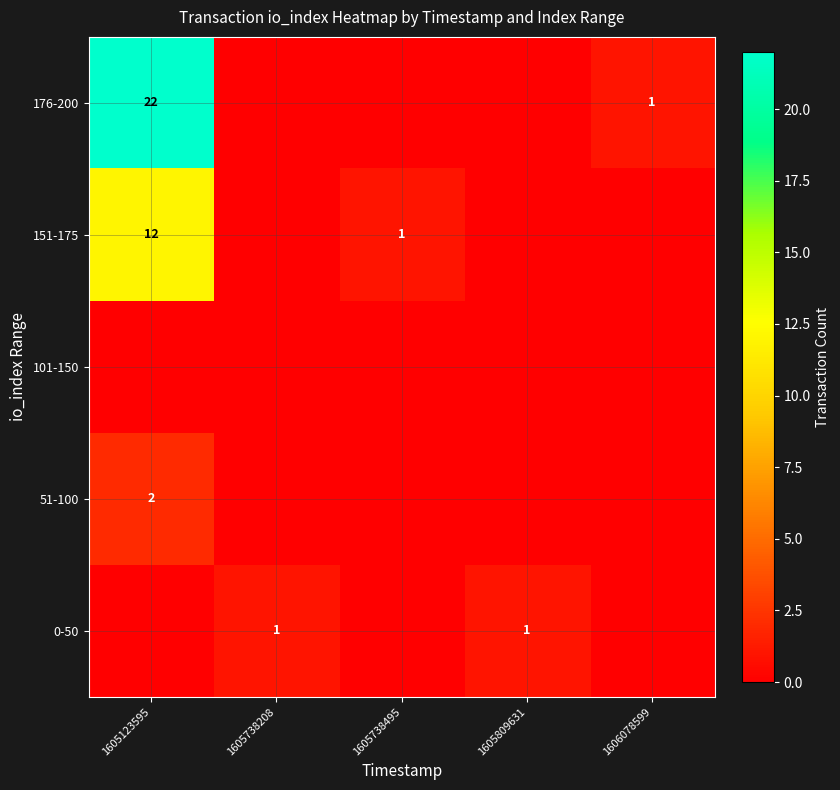

The value of 0-50 at 1605809631 is 1. True or false?

True